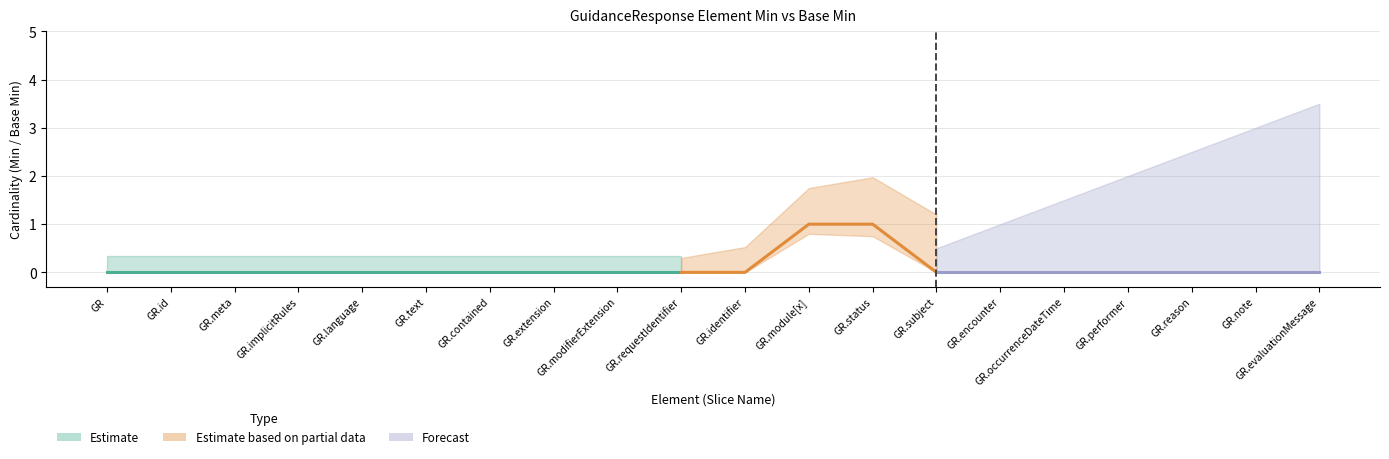

What is the difference between the second highest and minimum values in the Min series?

1